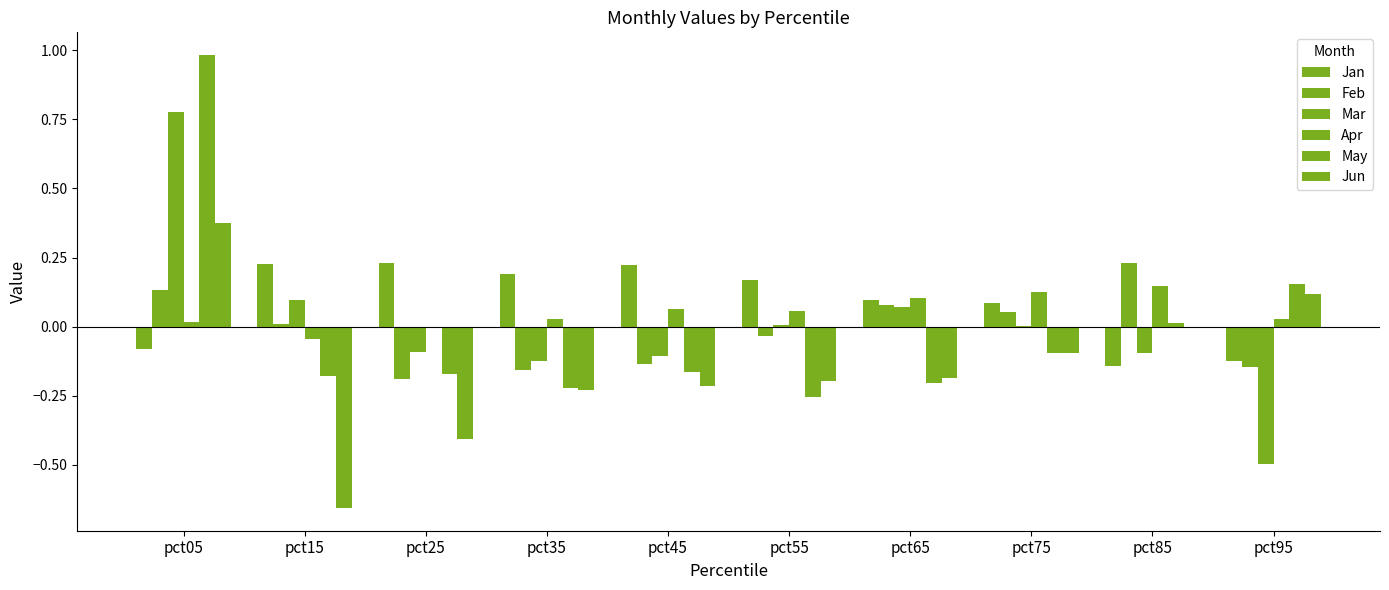

Count the number of data series in this chart.

6